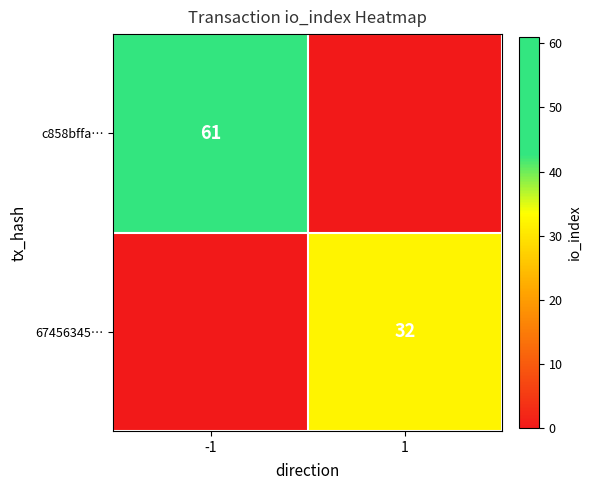

Is the value of c858bffa… at -1 greater than the value of 67456345… at 1?

Yes